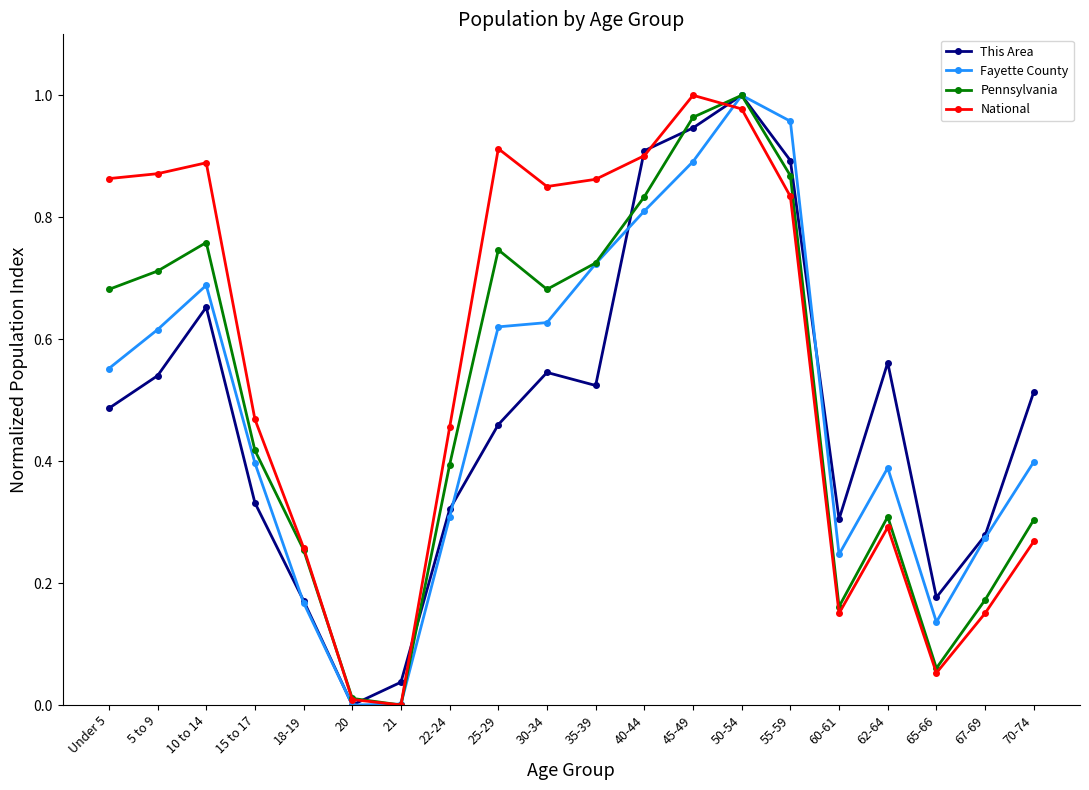

What is the label of the 8th point from the right?

45-49